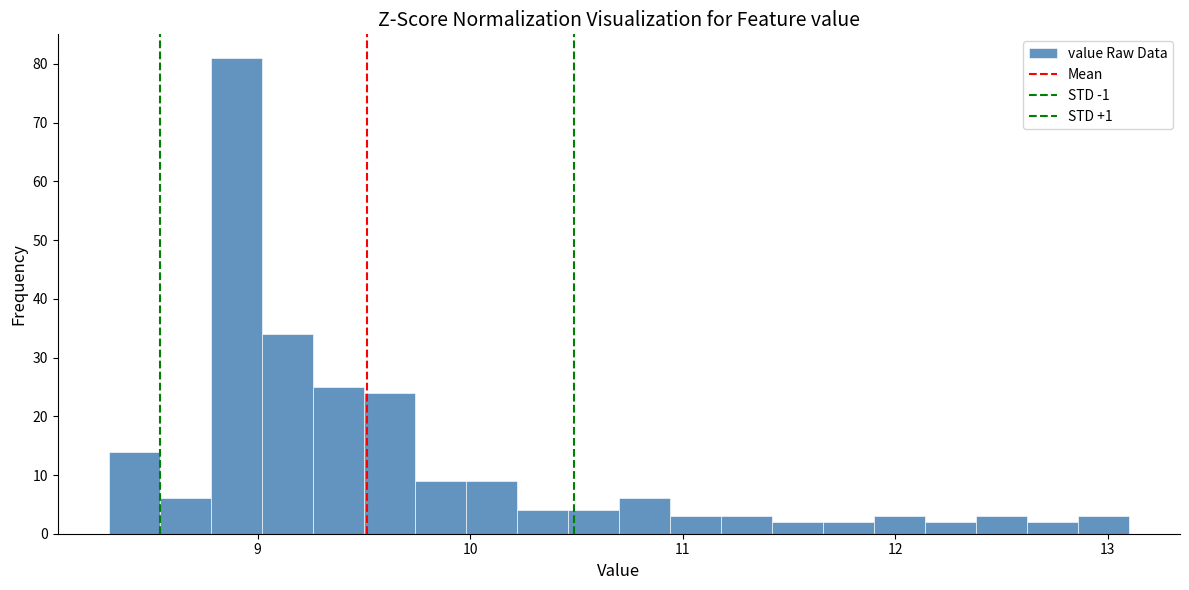

Around what value on the x-axis is the tallest bar? Give the approximate position of its centre, as read against the axis.

8.9